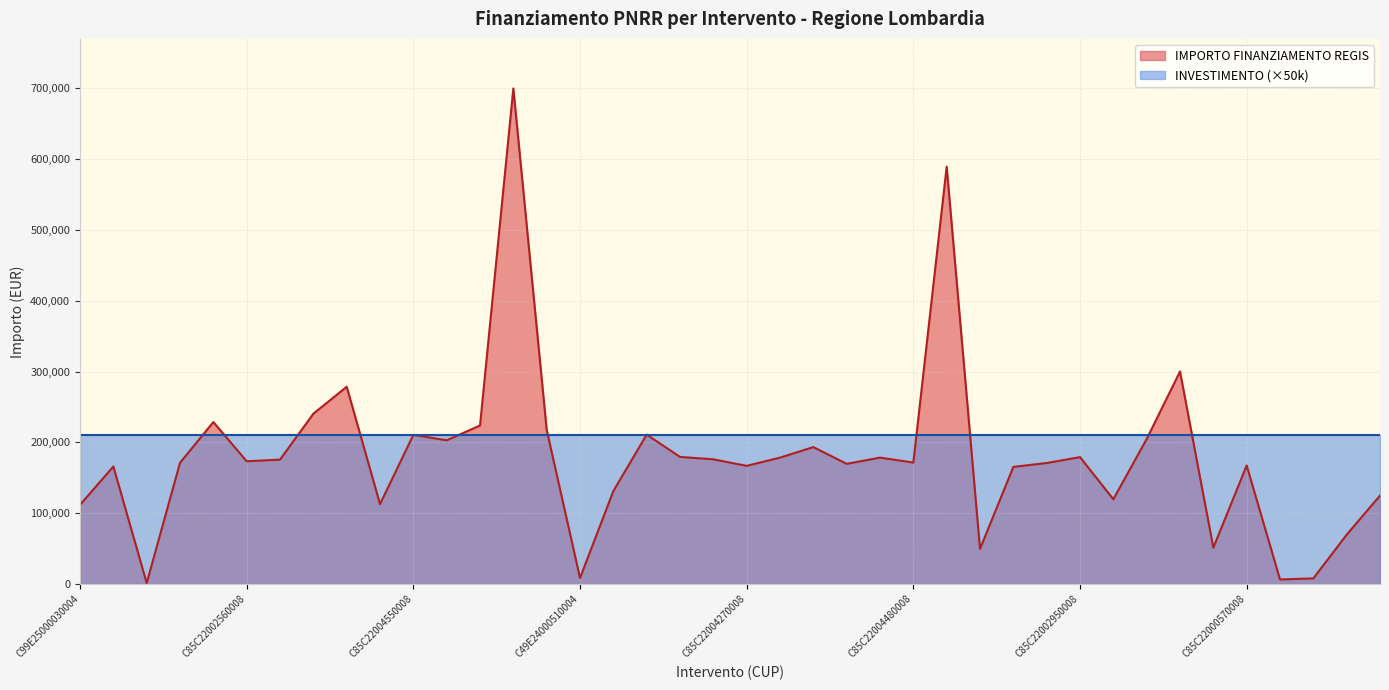

At which category does the chart reach its peak across all series?

C85C22004240008